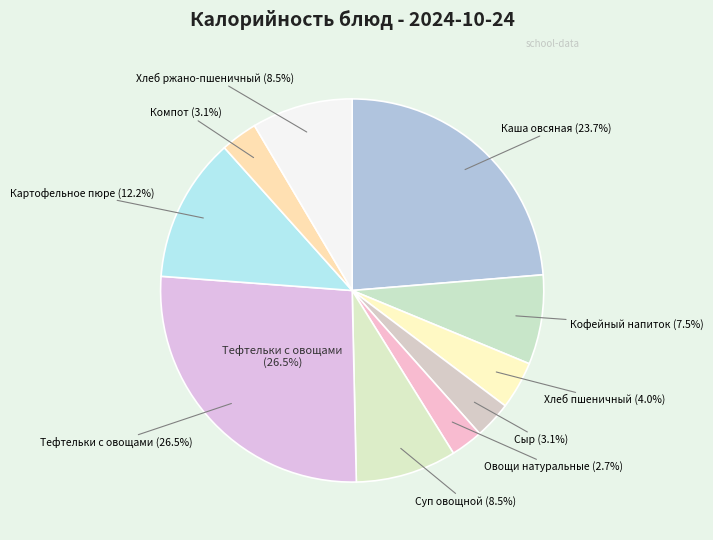

What is the change in value from Кофейный напиток to Суп овощной?

+11.0